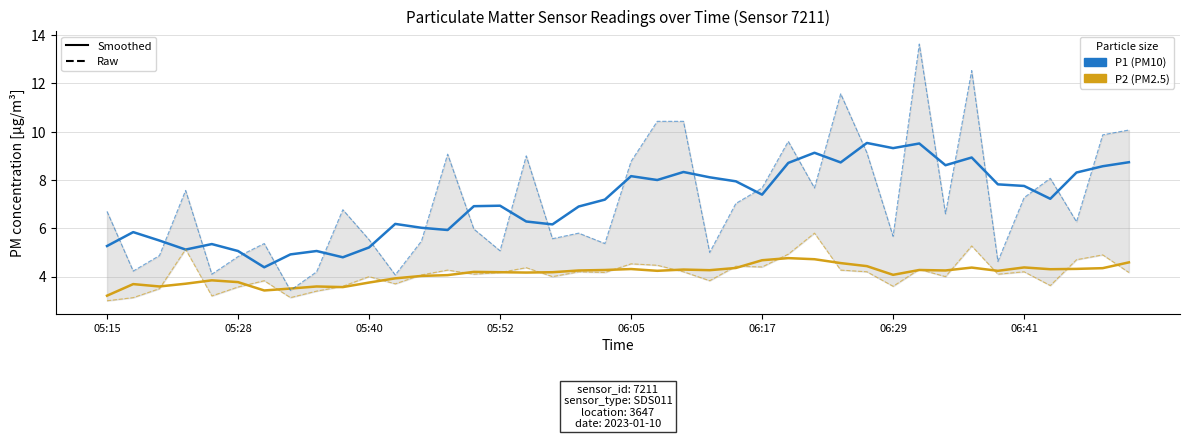

What is the difference between the maximum and second lowest values in the P2 (raw) series?

2.7